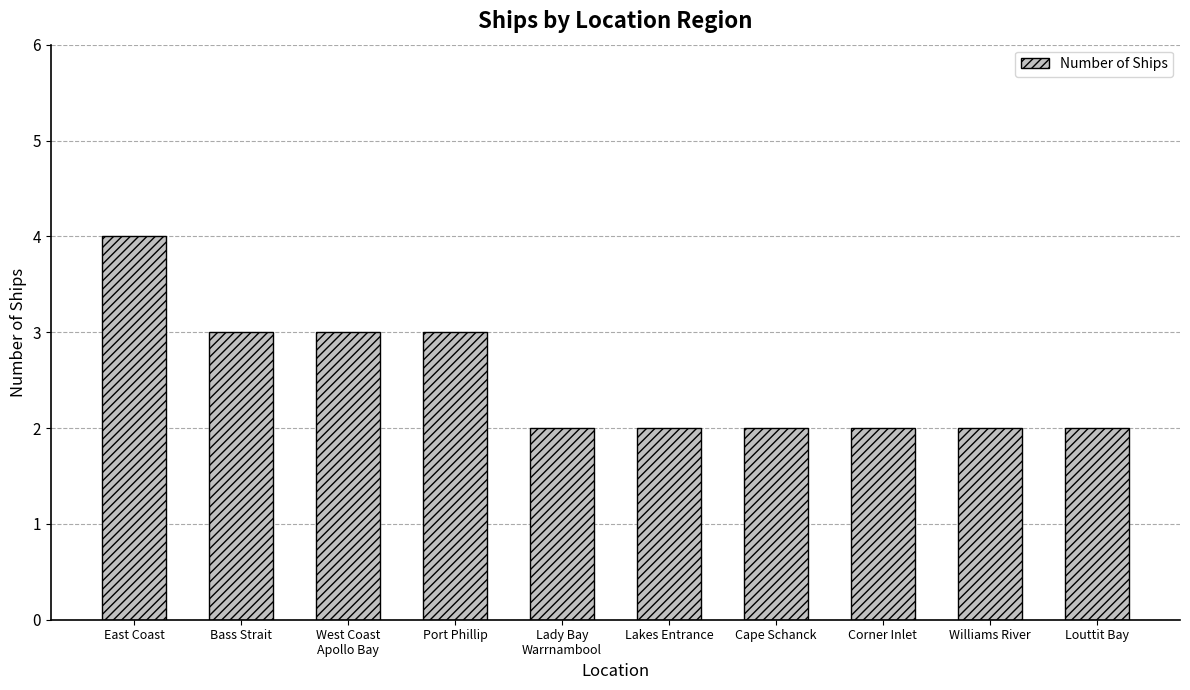

Does the chart contain stacked bars?

No